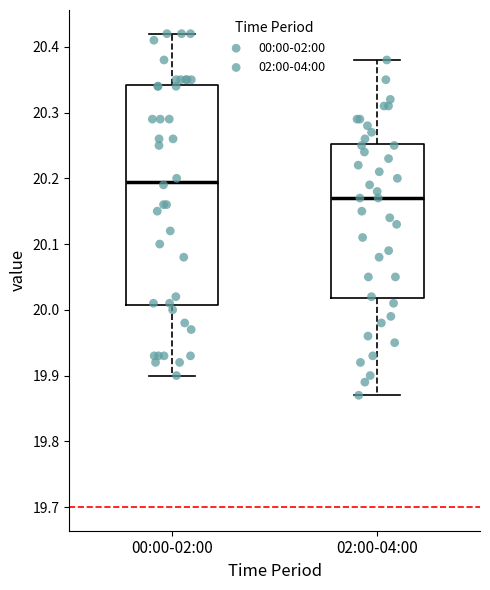

Reading left to right, read every box against the y-axis: the position of its median line, the range the box covers, and the ends of its whiskers. The values are not printed on the chart, so give them approximately, as read against the axis.

00:00-02:00: median 20.20, box 20.01 to 20.34, whiskers 19.90 to 20.42
02:00-04:00: median 20.17, box 20.02 to 20.25, whiskers 19.87 to 20.38